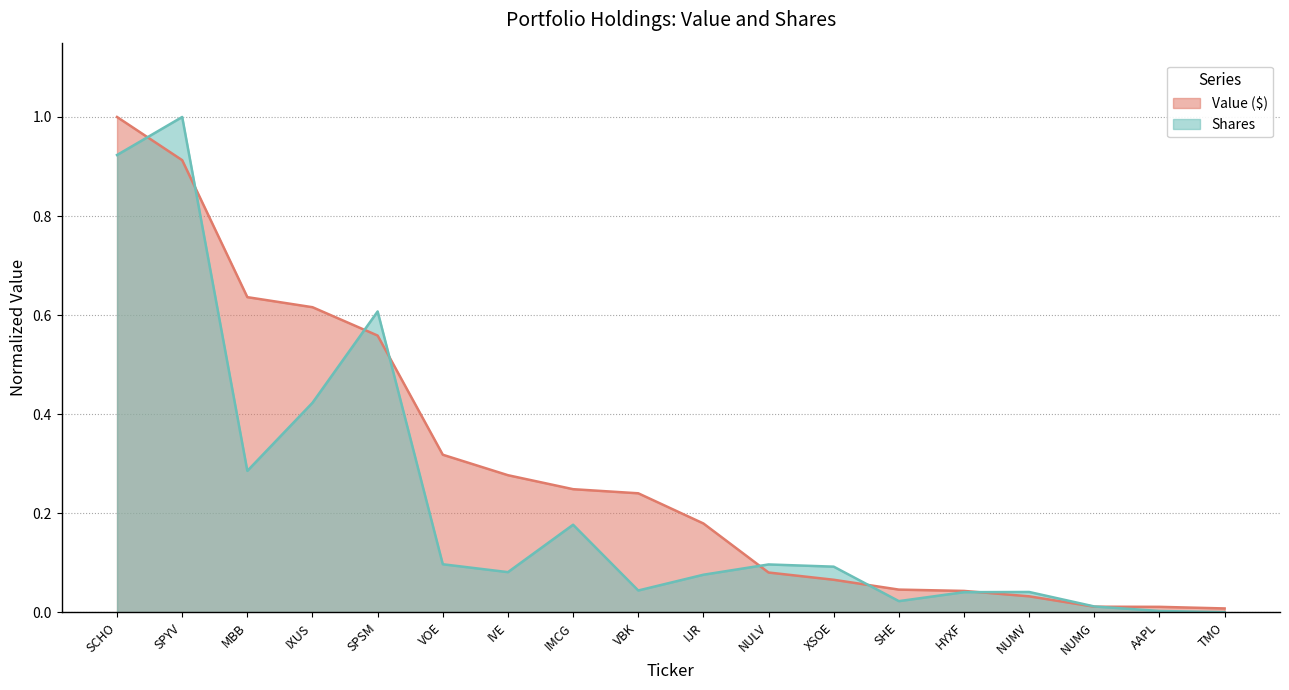

What position from the left is NUMV?

15